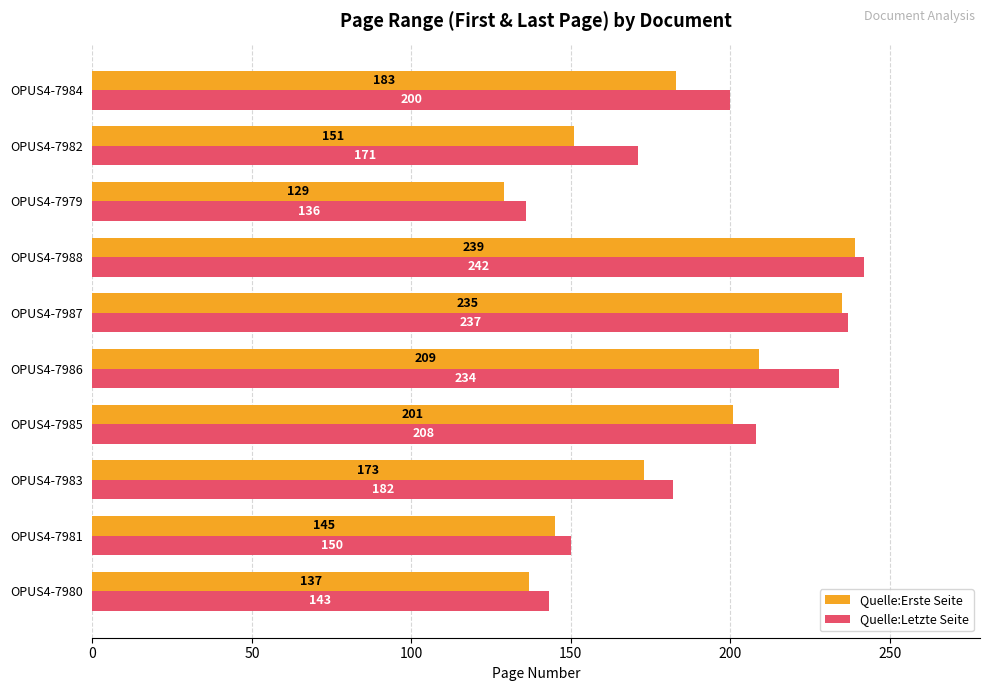

Read the Quelle:Letzte Seite value at OPUS4-7988.

242